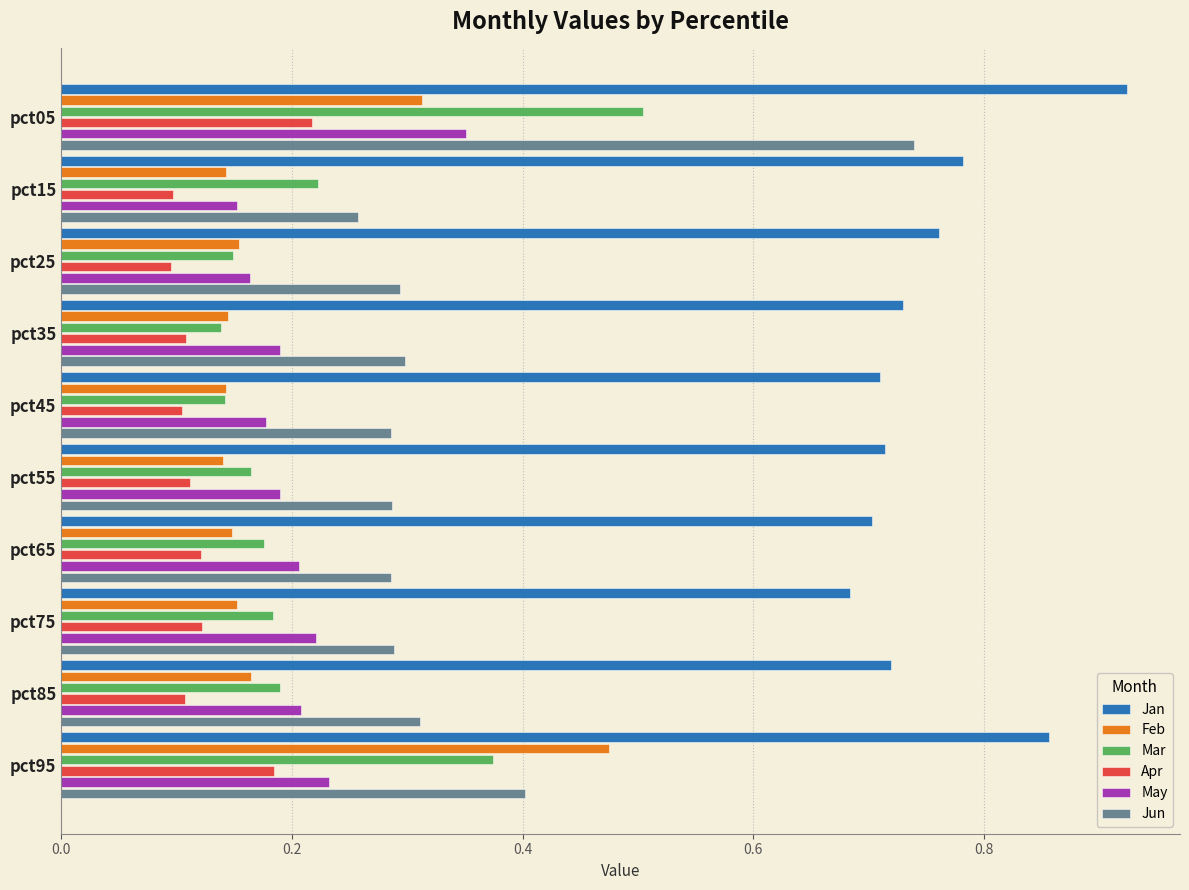

List the series in order of their peak value, lowest first.

Apr, May, Feb, Mar, Jun, Jan